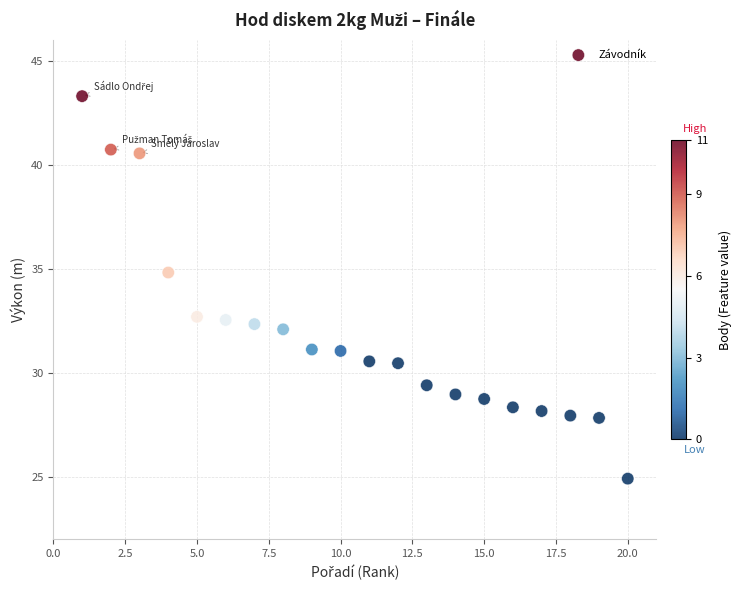

What Y value in the scatter plot is closest to 34?

34.8